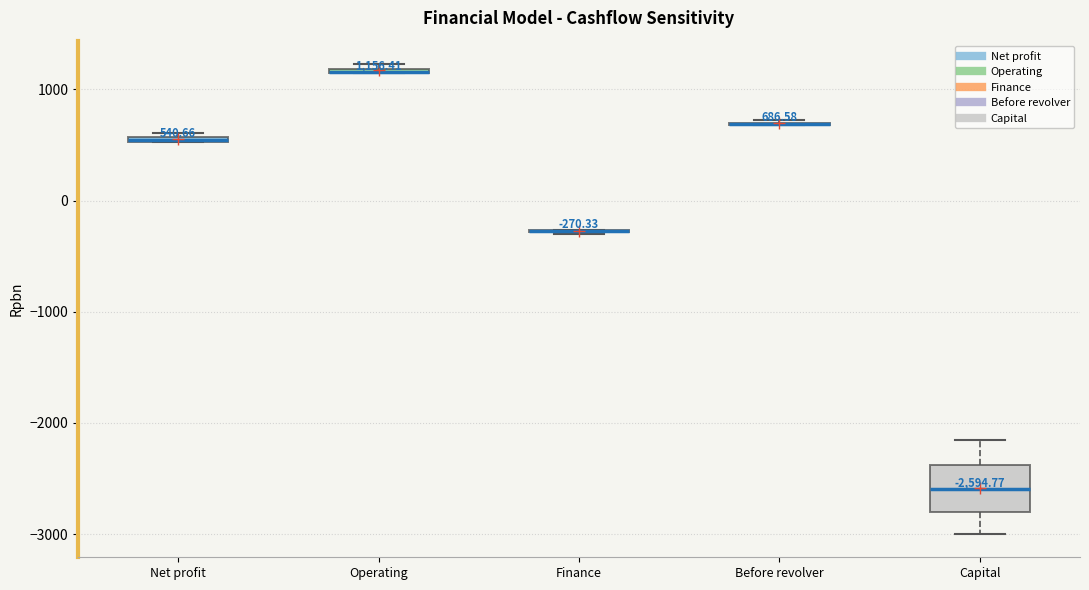

Which box is the tallest, from its lower edge to its upper edge?

Capital